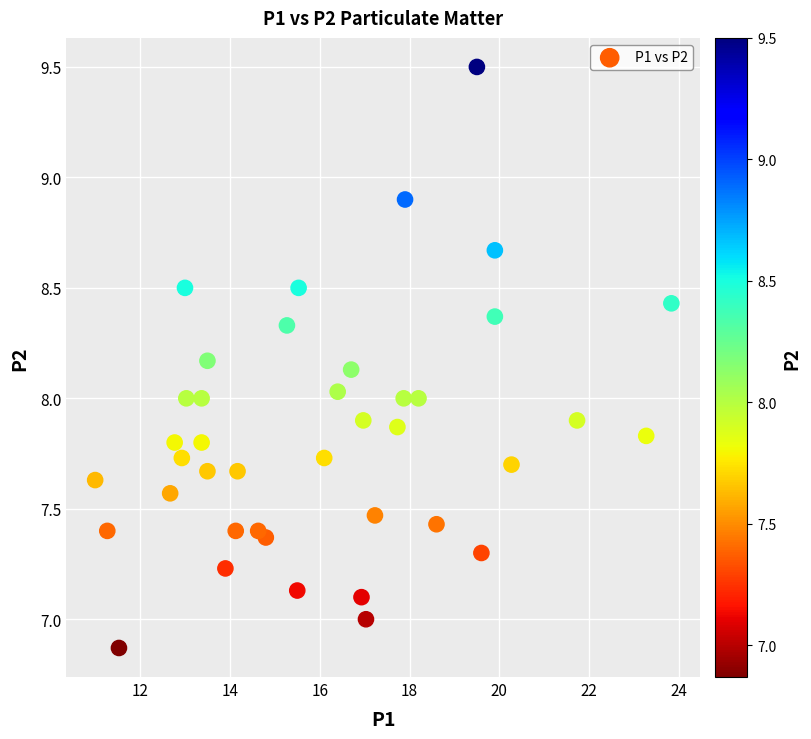

What is the range of X values (max minus min)?

12.8